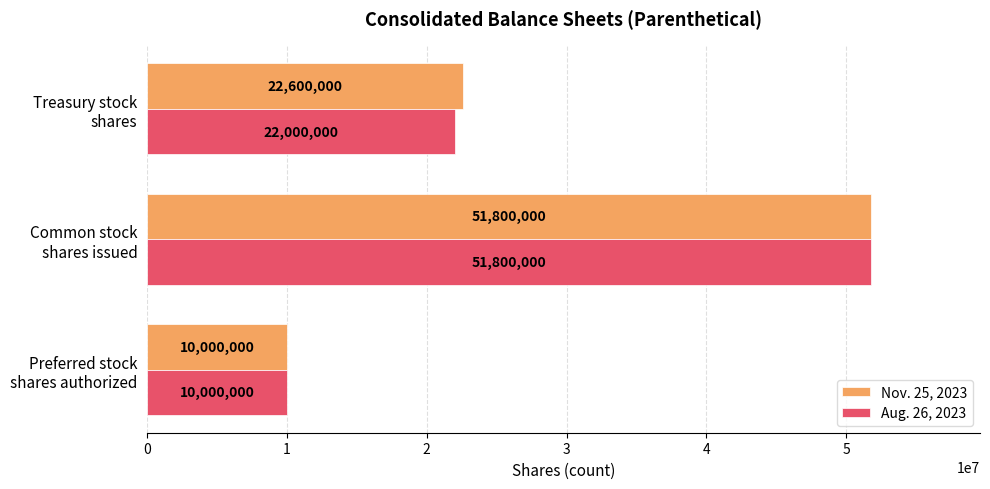

What is the minimum value shown in the chart?

10000000